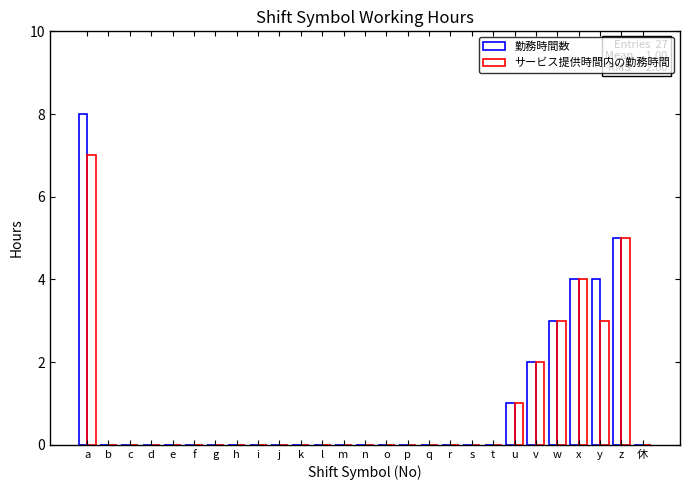

Reading left to right, list all the values displayed in this chart.

勤務時間数: 8	0	0	0	0	0	0	0	0	0	0	0	0	0	0	0	0	0	0	0	1	2	3	4	4	5	0
サービス提供時間内の勤務時間: 7	0	0	0	0	0	0	0	0	0	0	0	0	0	0	0	0	0	0	0	1	2	3	4	3	5	0